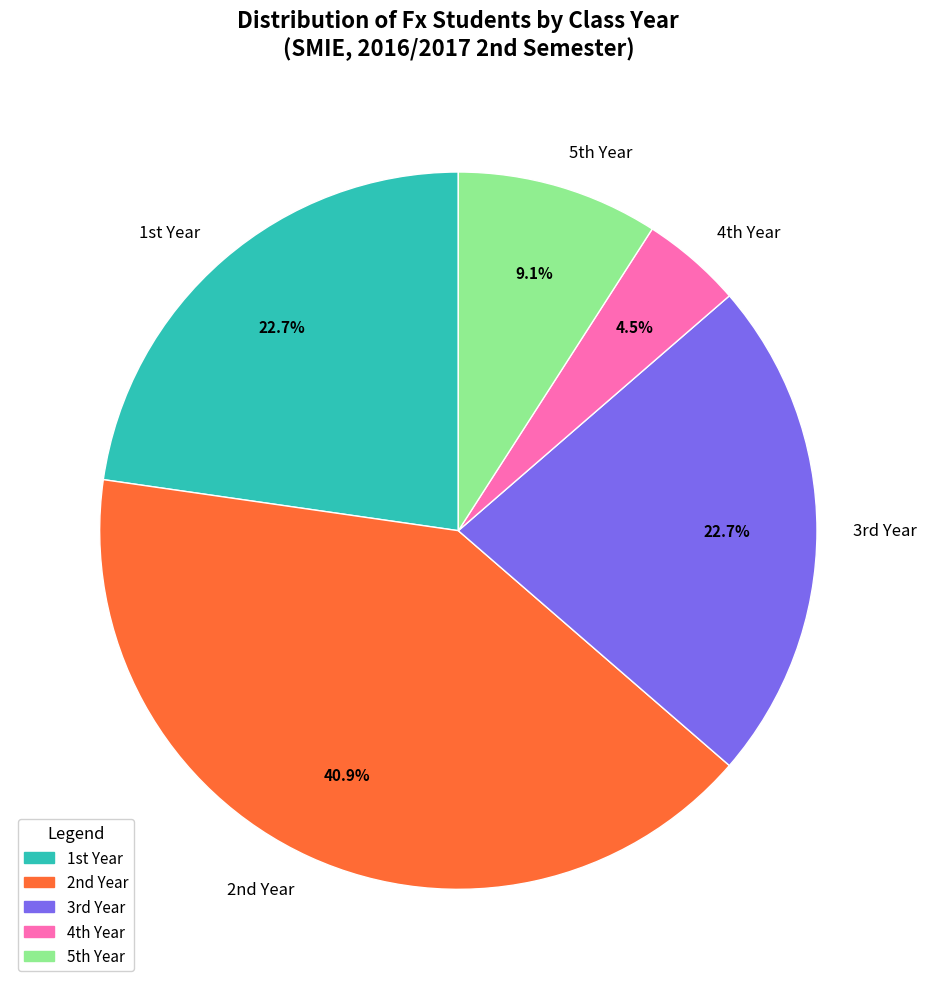

How many segments does this pie chart have?

5